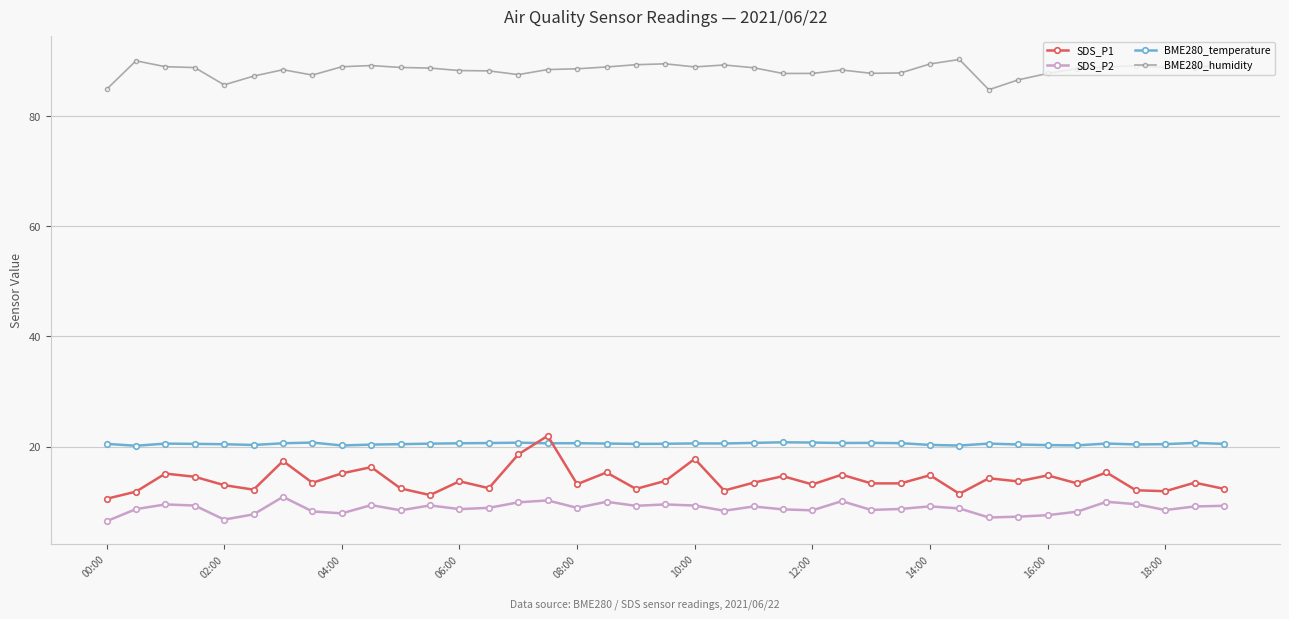

What is the minimum value shown in the chart?

6.5